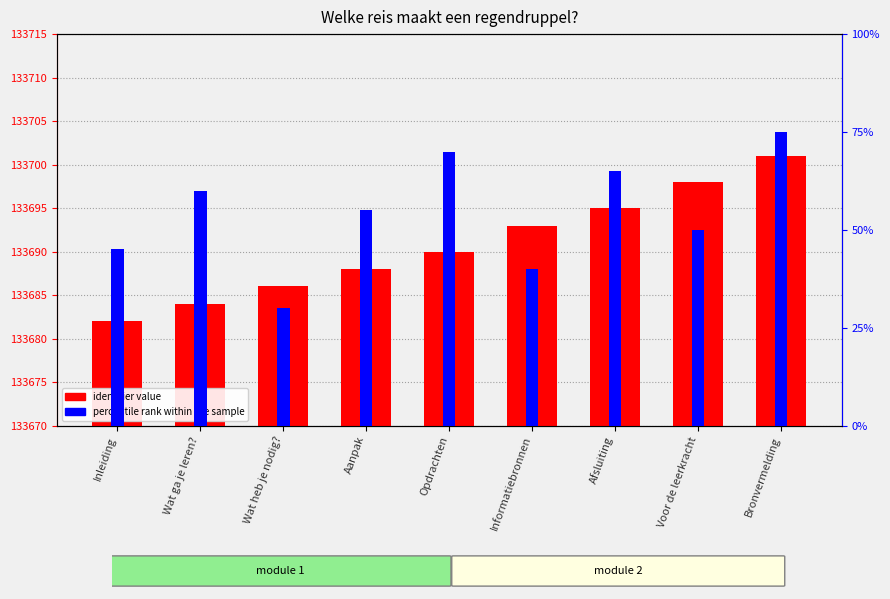

At which label is identifier value closest to 133691?

Opdrachten